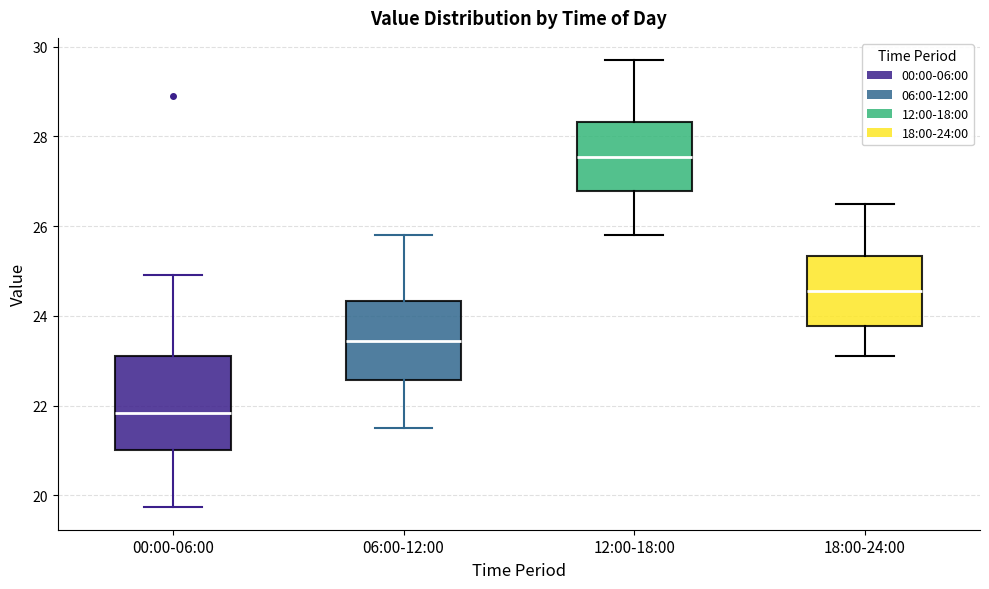

Reading left to right, read every box against the y-axis: the position of its median line, the range the box covers, and the ends of its whiskers. The values are not printed on the chart, so give them approximately, as read against the axis.

00:00-06:00: median 21.8, box 21.0 to 23.2, whiskers 19.8 to 25.0
06:00-12:00: median 23.4, box 22.6 to 24.4, whiskers 21.6 to 25.8
12:00-18:00: median 27.6, box 26.8 to 28.4, whiskers 25.8 to 29.8
18:00-24:00: median 24.6, box 23.8 to 25.4, whiskers 23.2 to 26.6